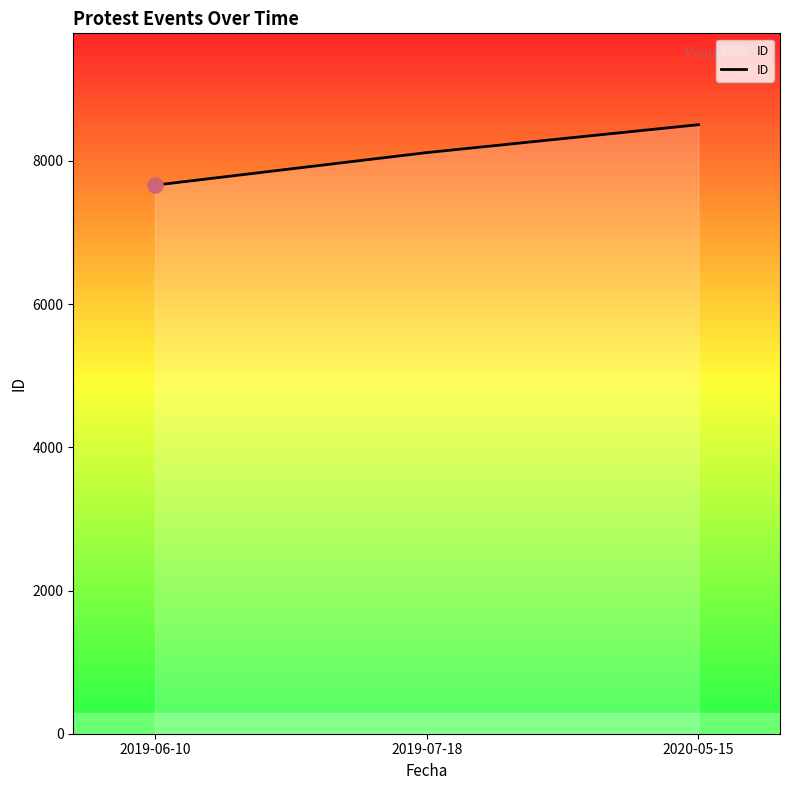

Which has a higher value, 2019-06-10 or 2019-07-18?

2019-07-18